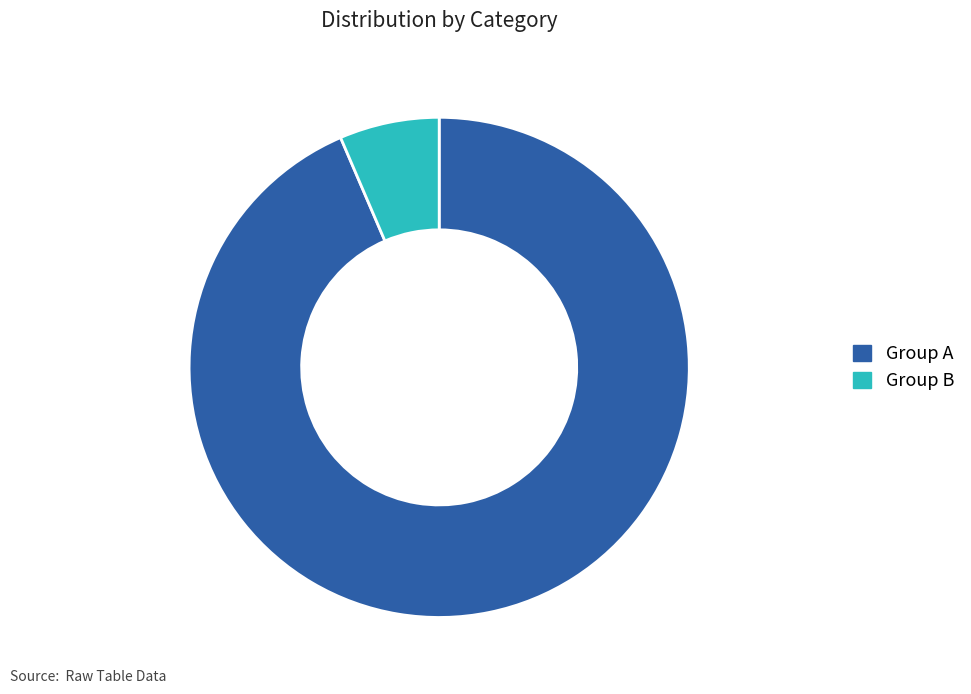

Rank the categories by value from highest to lowest.

Group A, Group B